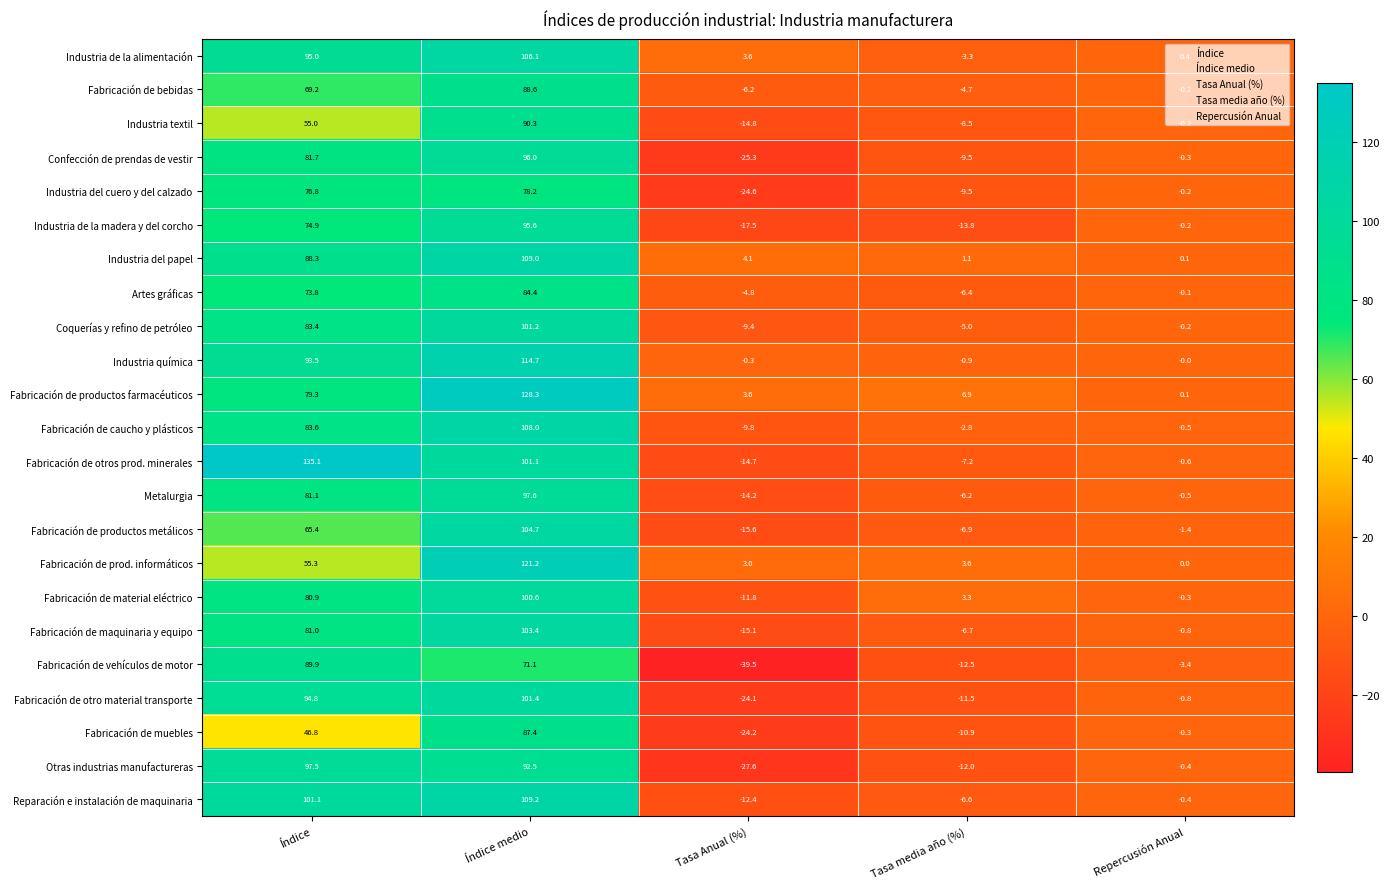

Which category has the highest value across all series?

Índice